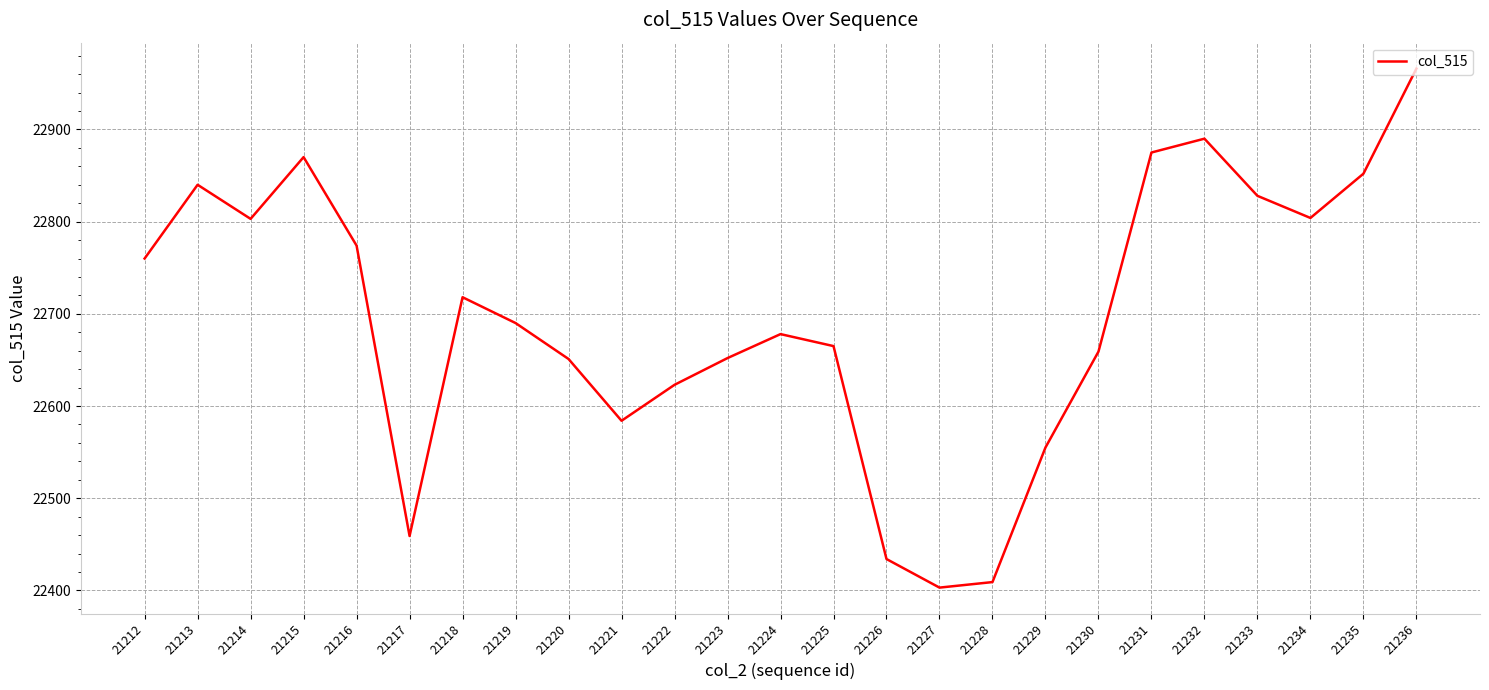

Approximately how many times larger is the value at 21212 compared to 21217?

1.0